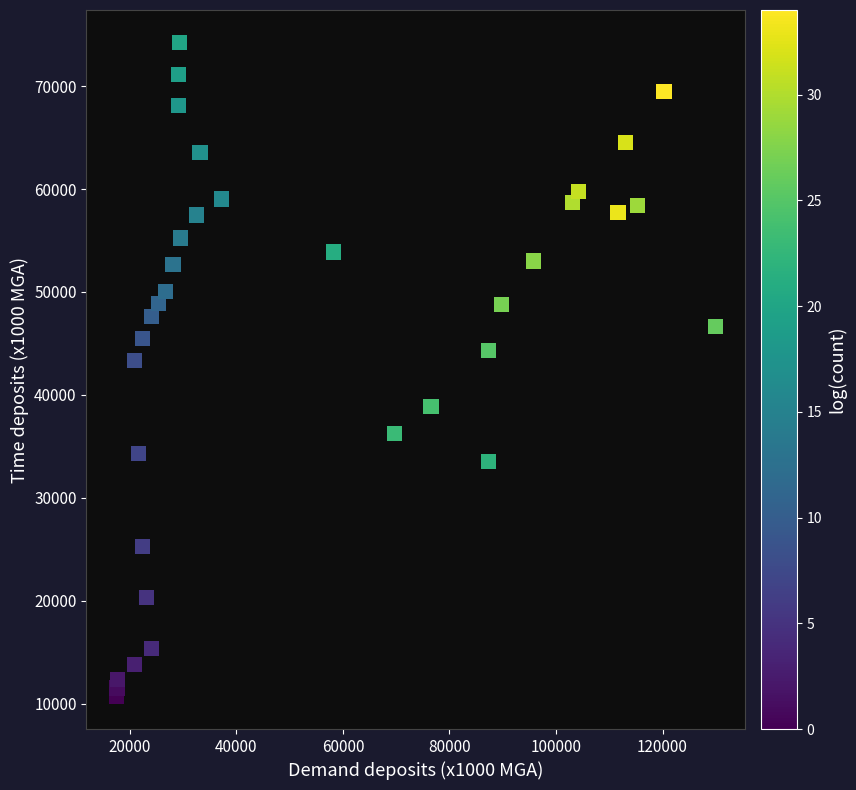

What Y value in the scatter plot is closest to 42462?

43326.7